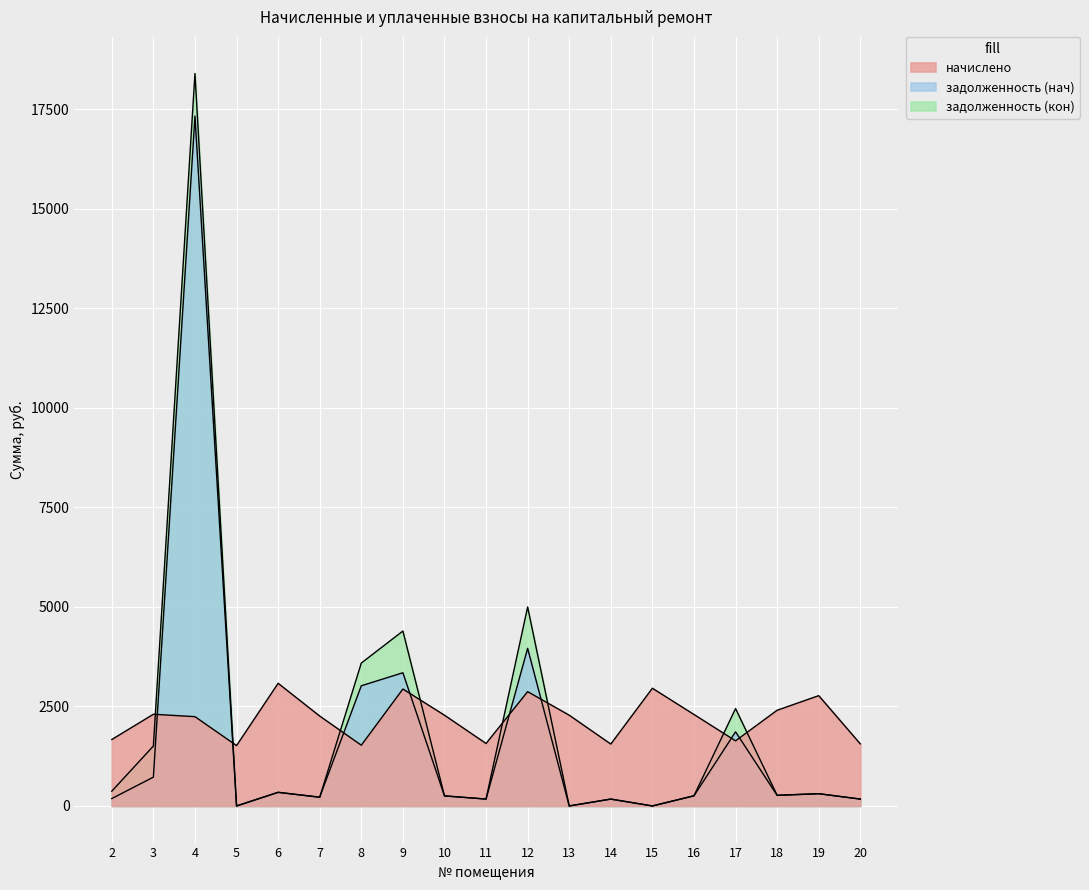

How many data points in задолженность (кон) are above 267?

10